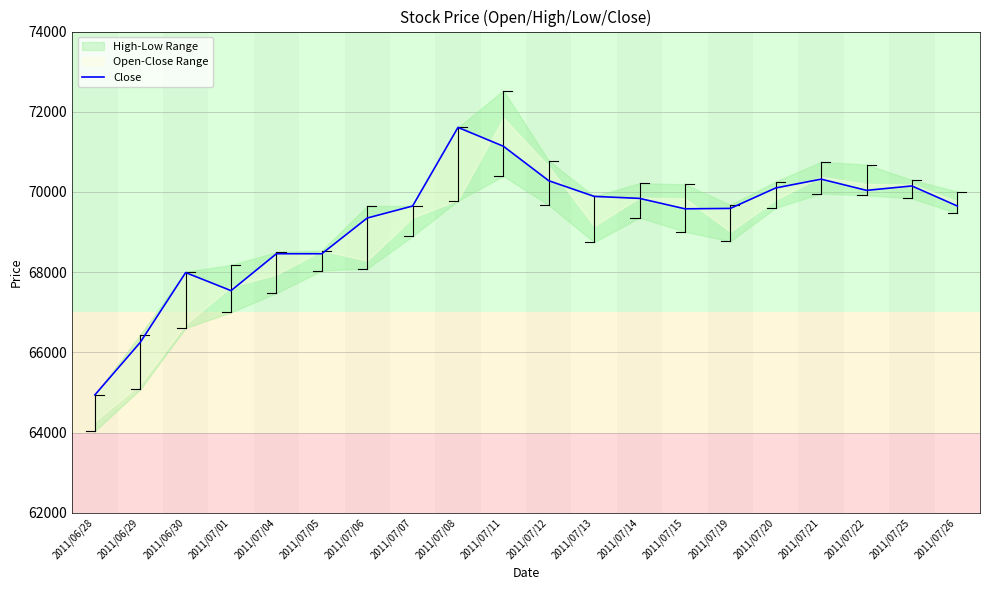

How many interior local peaks (higher than both neighbors) does the data have?

4